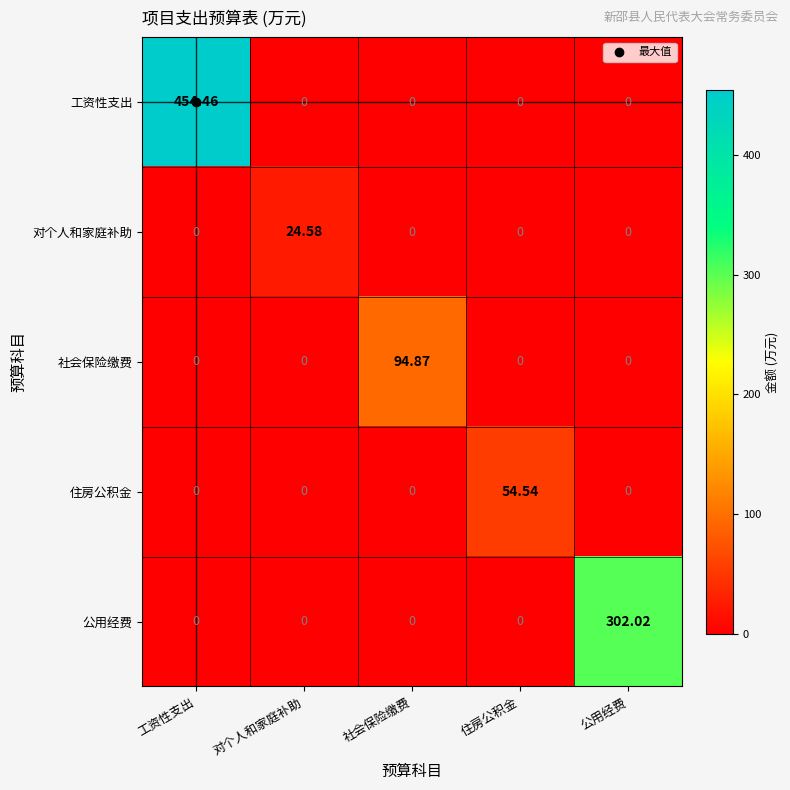

Count the number of categories in the chart.

5